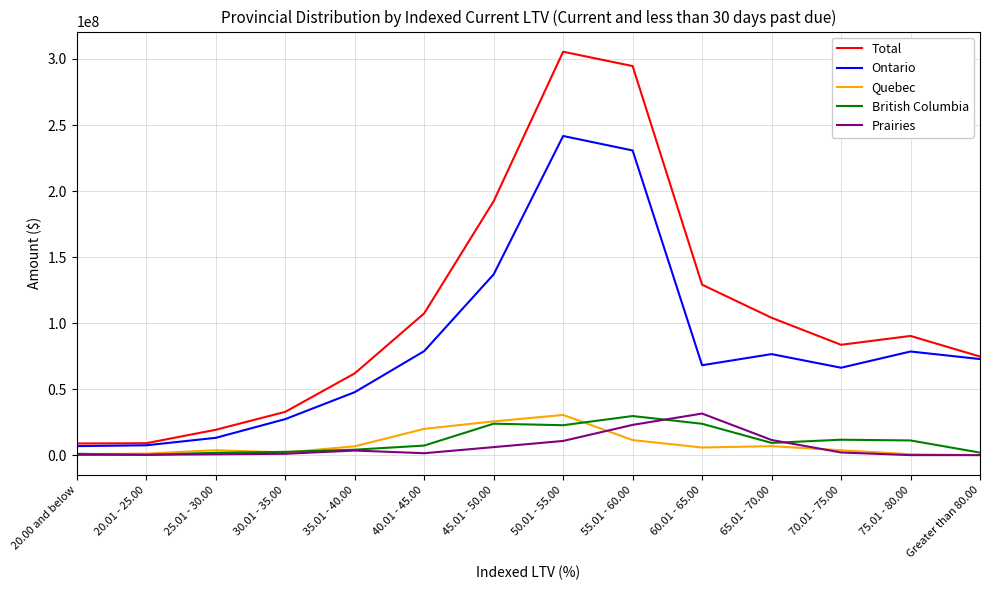

True or false: Total and Quebec cross at least once.

False